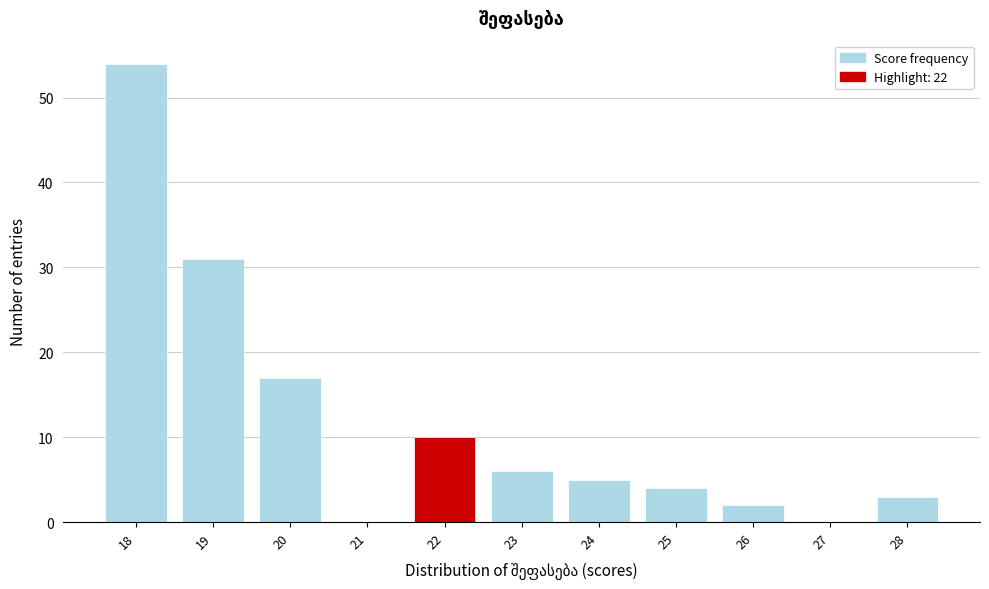

Reading right to left, transcribe all the data shown in this chart.

28=3	27=0	26=2	25=4	24=5	23=6	22=10	21=0	20=17	19=31	18=54